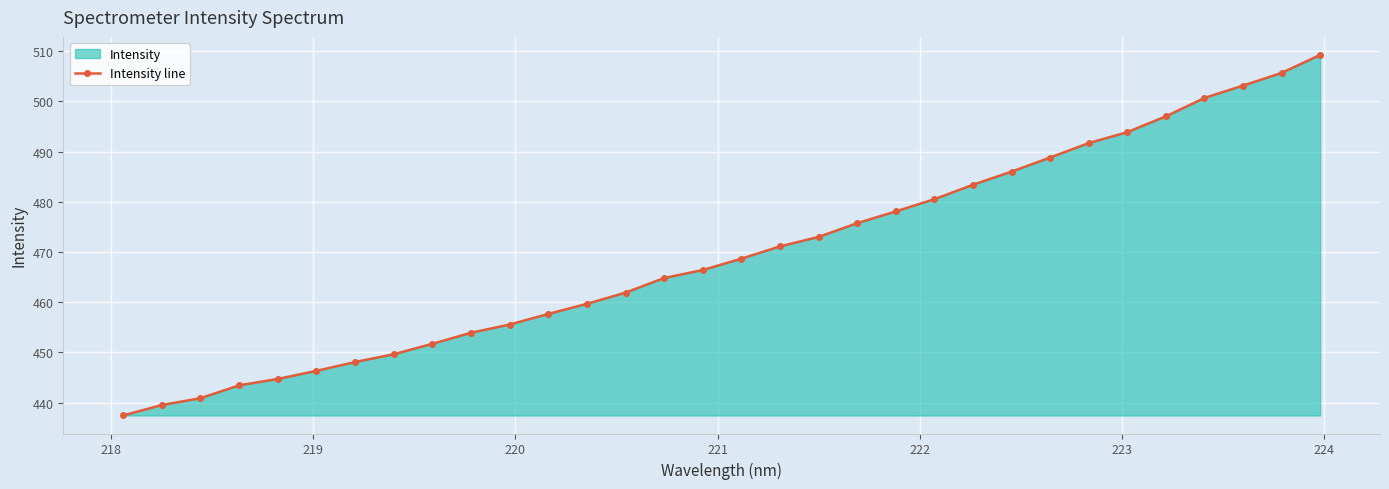

What is the value of the 2nd point from the left?

439.5